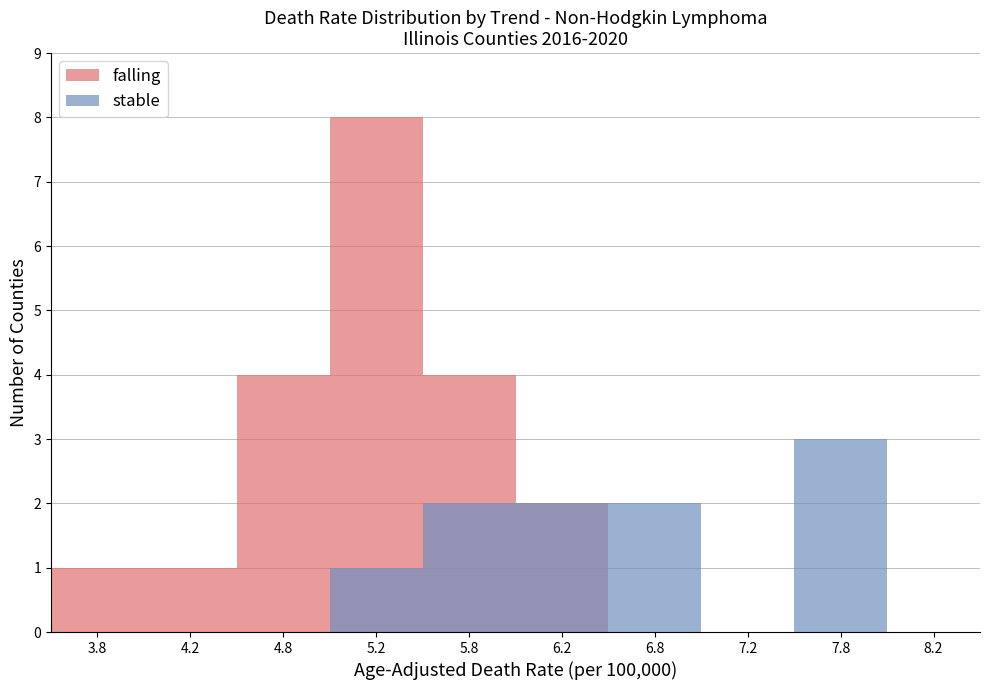

Rank the series by their maximum value, from lowest to highest.

stable, falling